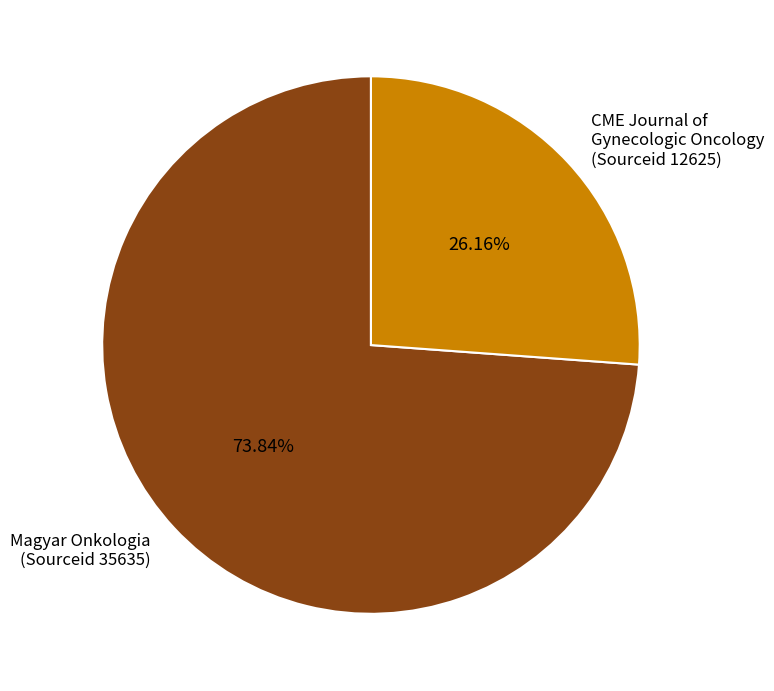

Do CME Journal of Gynecologic Oncology (Sourceid 12625) and Magyar Onkologia (Sourceid 35635) together represent more than half of the pie?

Yes